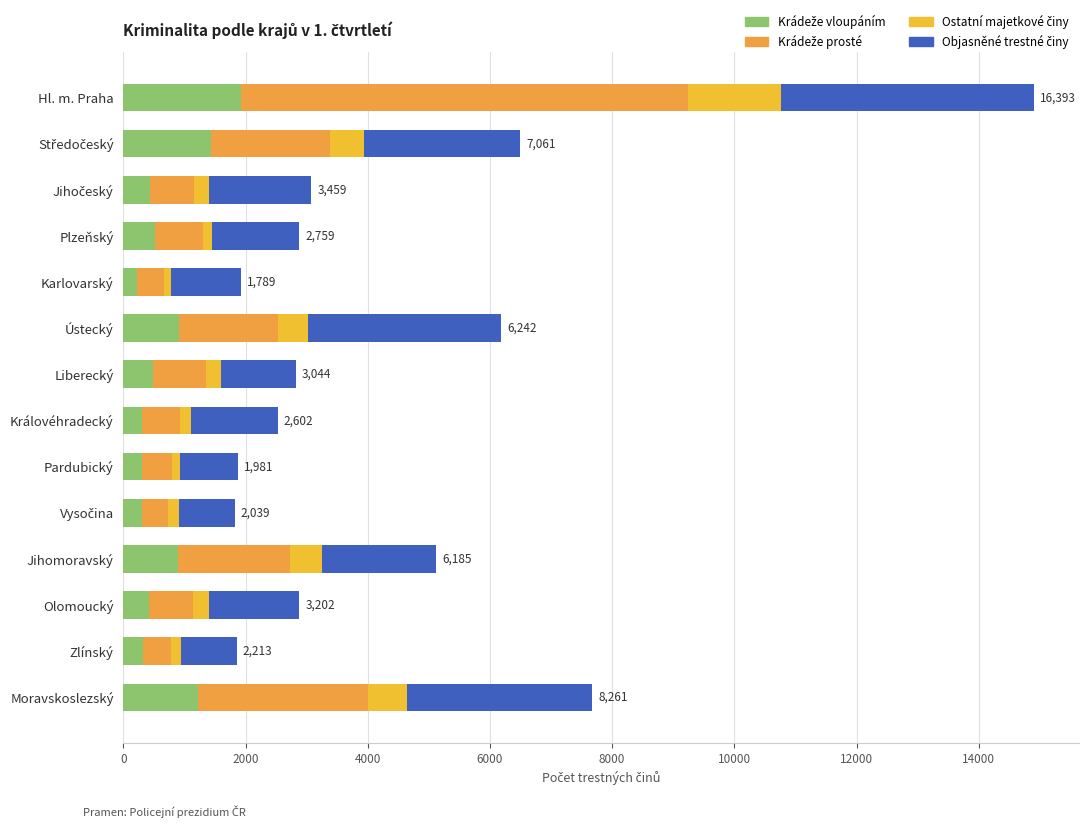

How many distinct data groups are displayed?

4